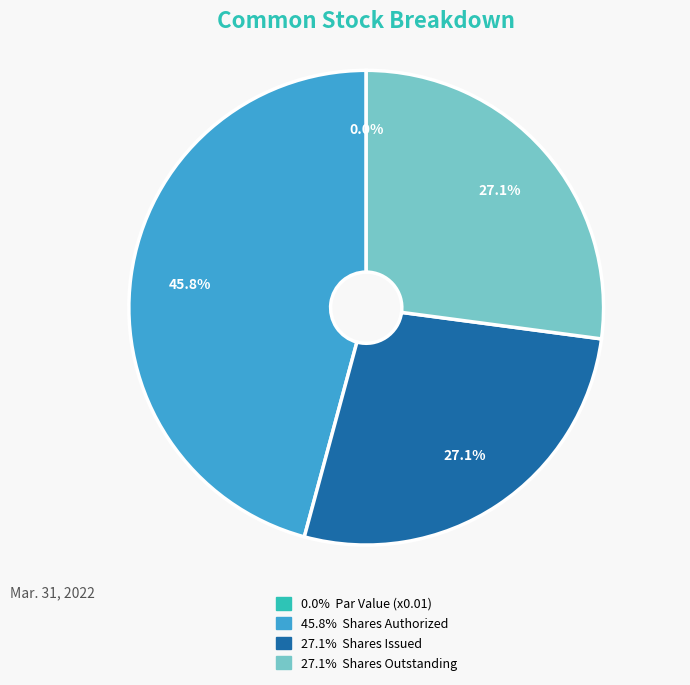

What percentage is NOT represented by Common stock, shares authorized?

54.2%